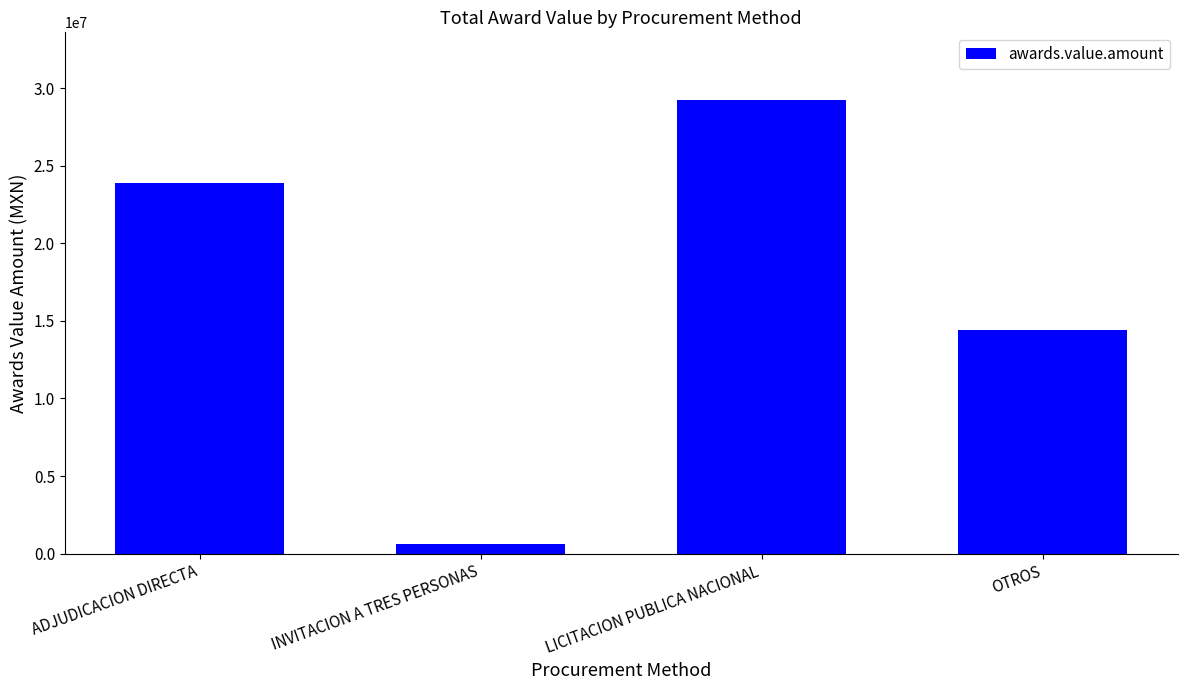

Read the value at LICITACION PUBLICA NACIONAL.

29213140.0